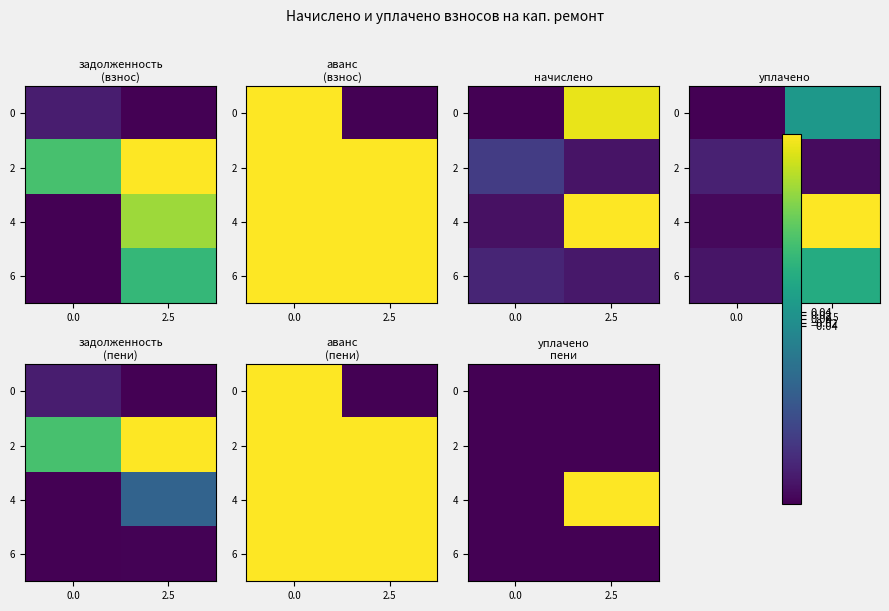

True or false: 4 has a value of -1 at 0.0.

True